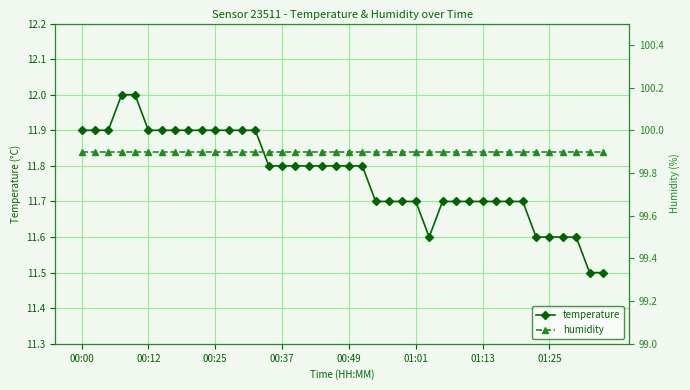

The temperature series shows 11.7 at 24. True or false?

True